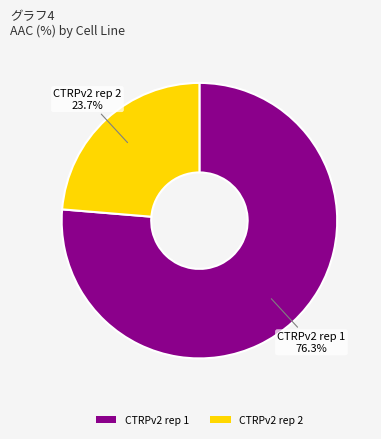

To the nearest percent, what is the combined percentage of CTRPv2 rep 2 and CTRPv2 rep 1?

100%